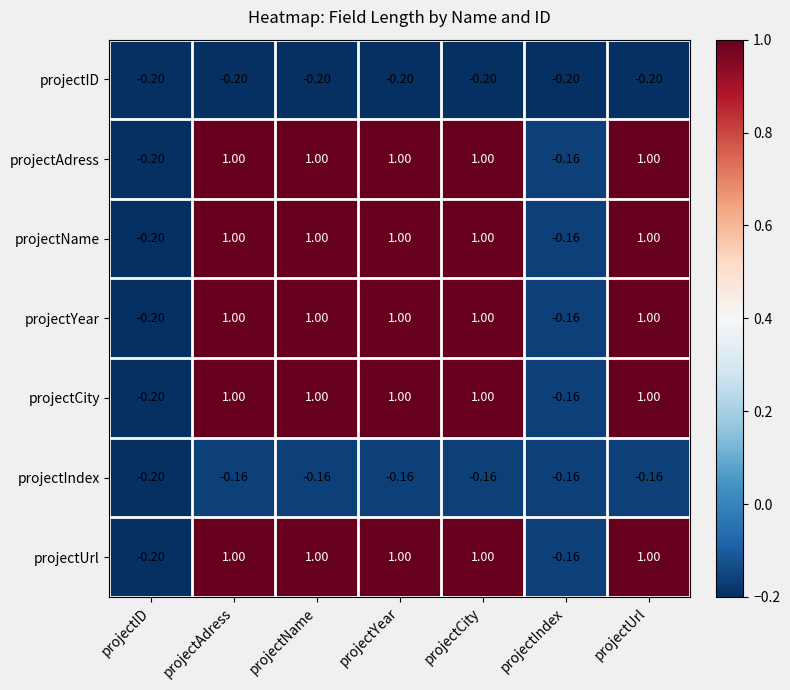

Where is projectYear nearest to the value 0?

projectIndex